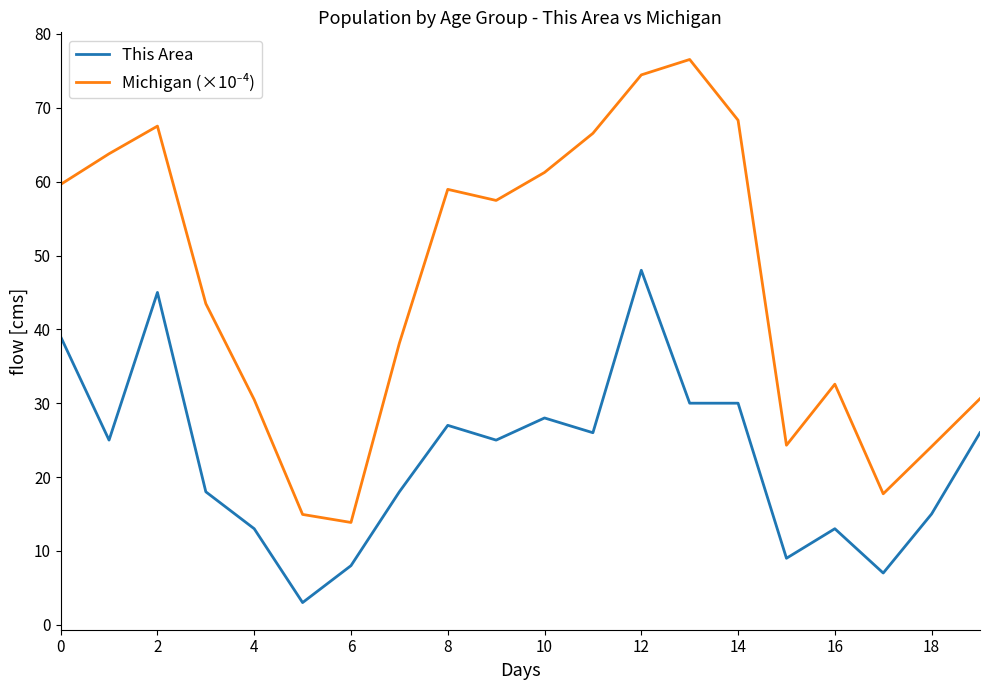

What is the minimum value for This Area?

3.0